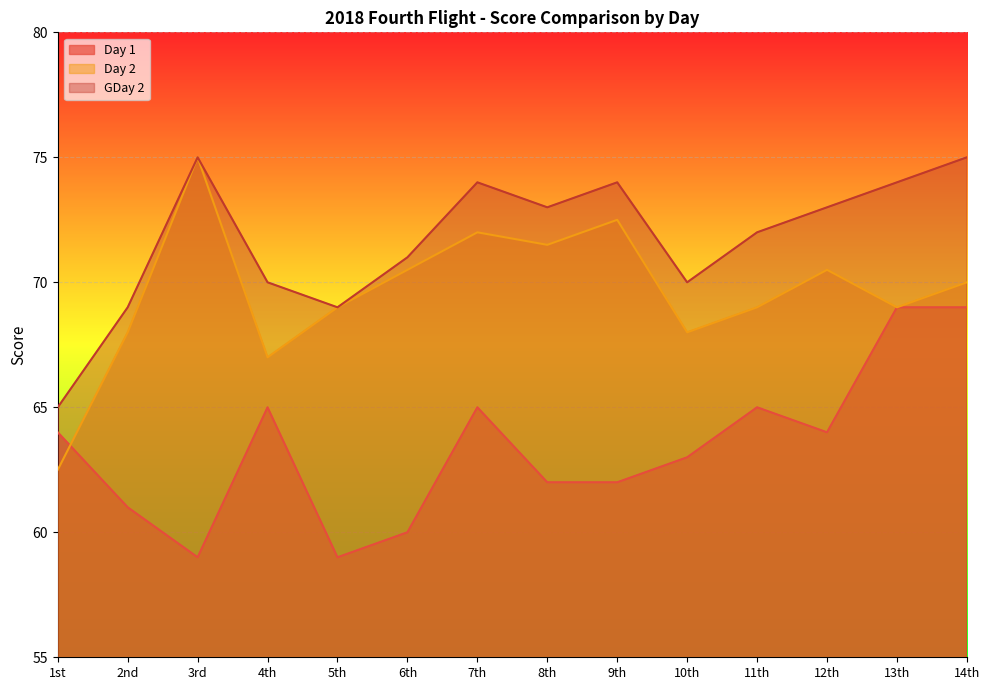

Where do Day 2 and Day 1 first cross each other?

1st and 2nd